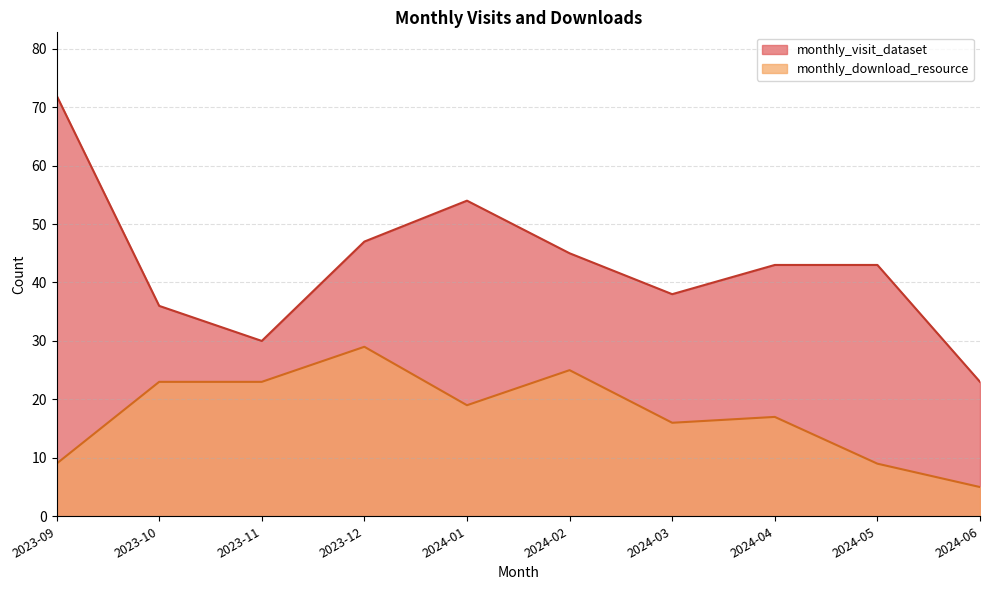

At which label does monthly_download_resource first exceed 19?

2023-10